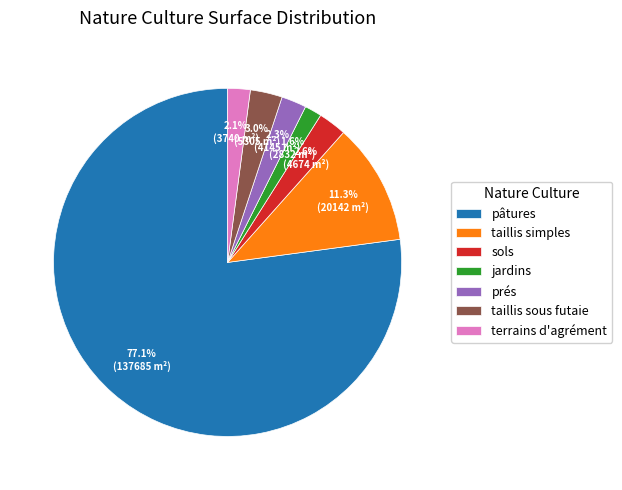

Which slice is the smallest?

jardins